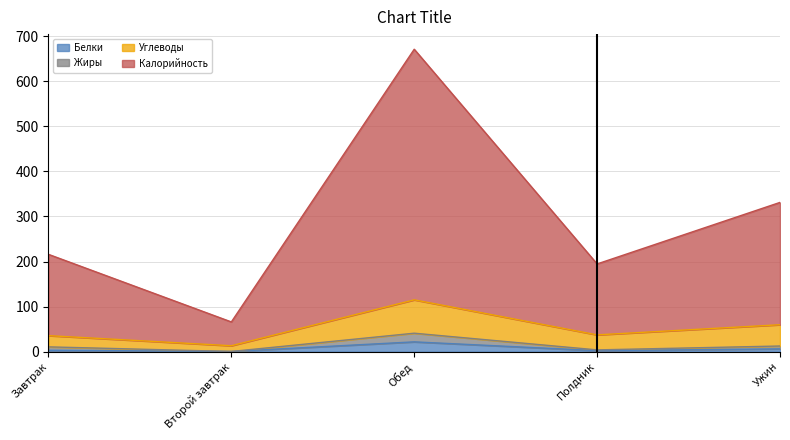

Which series has the widest spread of values?

Калорийность